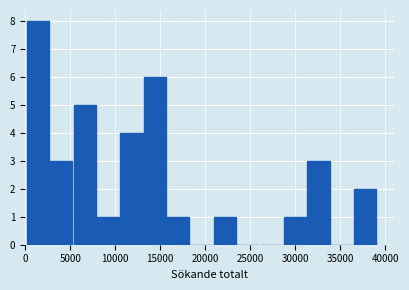

Reading left to right, transcribe this chart: for each bar, give the range it covers on the x-axis and its height. Neither the bar edges nor the heights are printed on the chart, so give them approximately, as read against the axes.

0 to 2500: 8
2500 to 5500: 3
5500 to 8000: 5
8000 to 10500: 1
10500 to 13000: 4
13000 to 15500: 6
15500 to 18500: 1
18500 to 21000: 0
21000 to 23500: 1
23500 to 26000: 0
26000 to 28500: 0
28500 to 31500: 1
31500 to 34000: 3
34000 to 36500: 0
36500 to 39000: 2